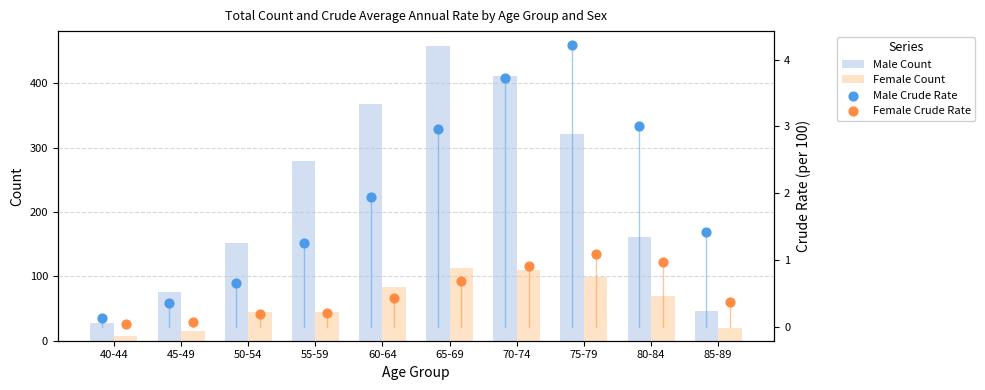

What are all the series names shown in the legend?

Male Count, Female Count, Male Crude Rate, Female Crude Rate